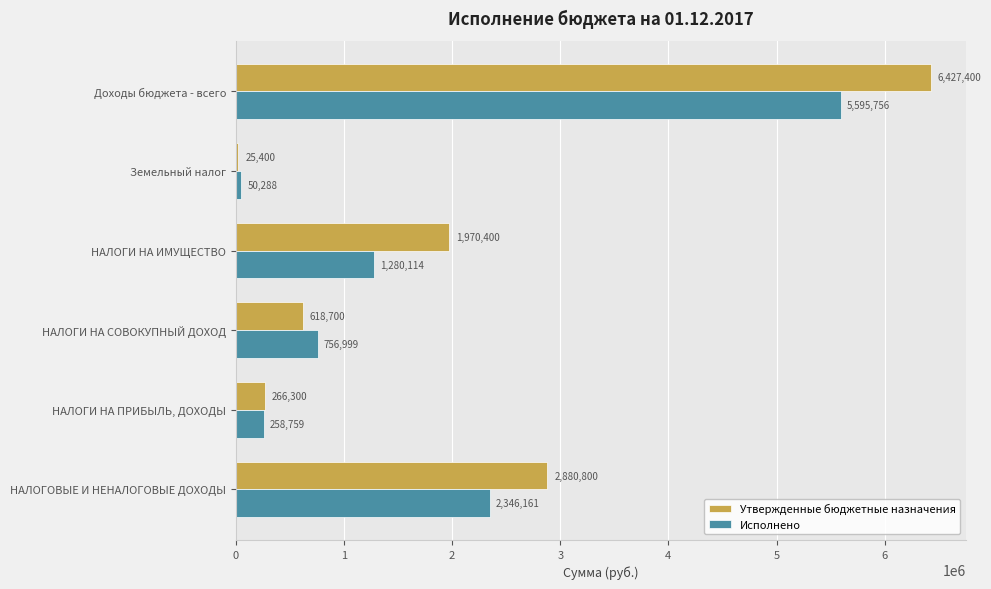

Which series has the widest spread of values?

Утвержденные бюджетные назначения